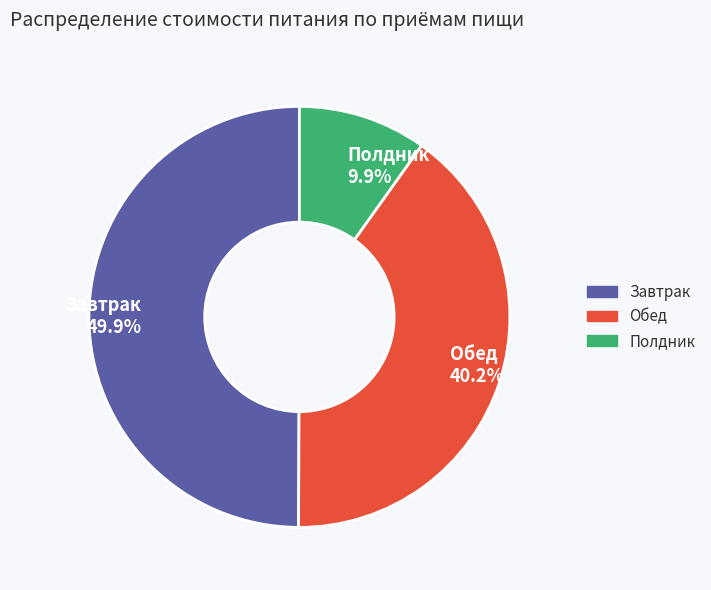

Does Полдник 9.9% account for over 50% of the chart?

No